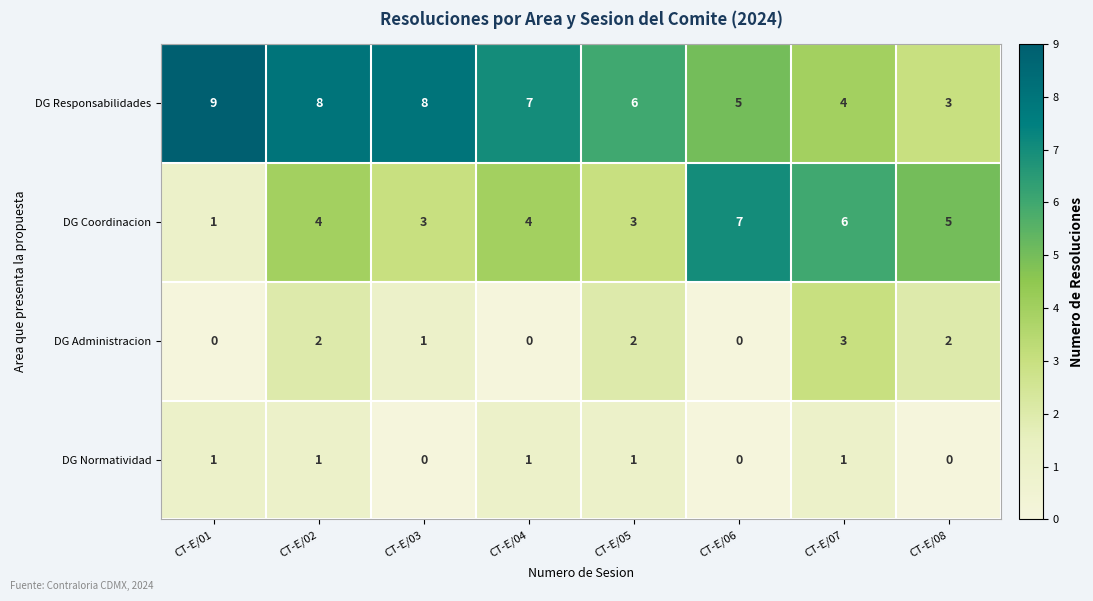

True or false: DG Coordinacion has a value of 4 at CT-E/02.

True